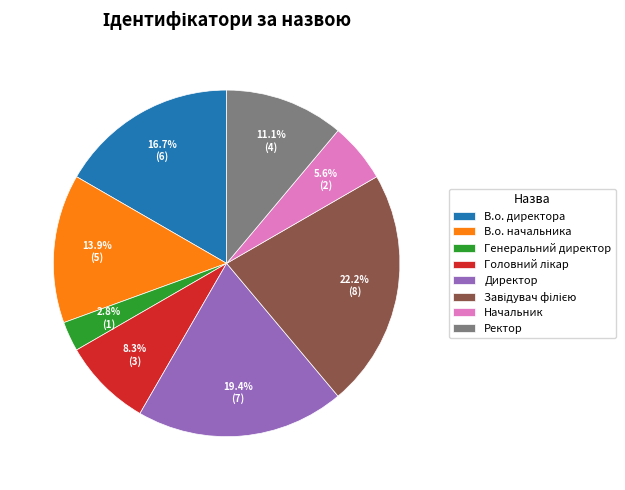

Is it true that Ректор is 24% of the pie?

False